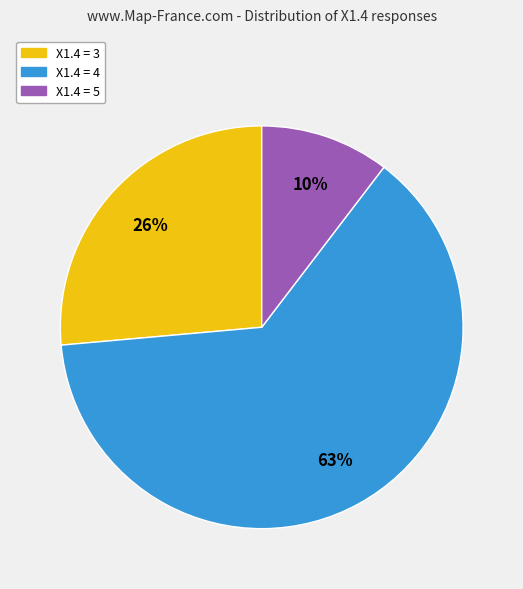

How many slices are in this pie chart?

3